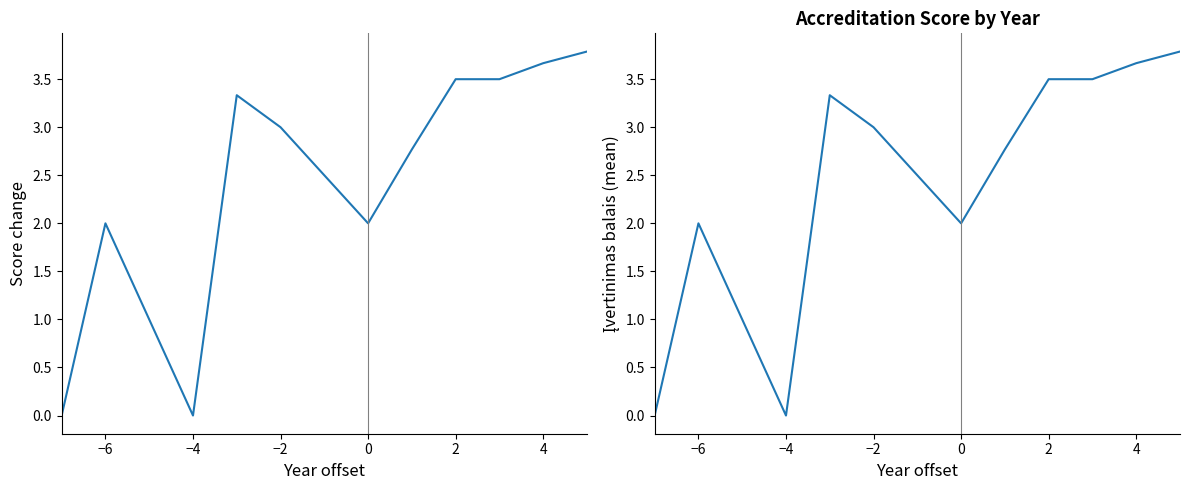

True or false: Įvertinimas balais has more than 1 points higher than both neighbors.

True